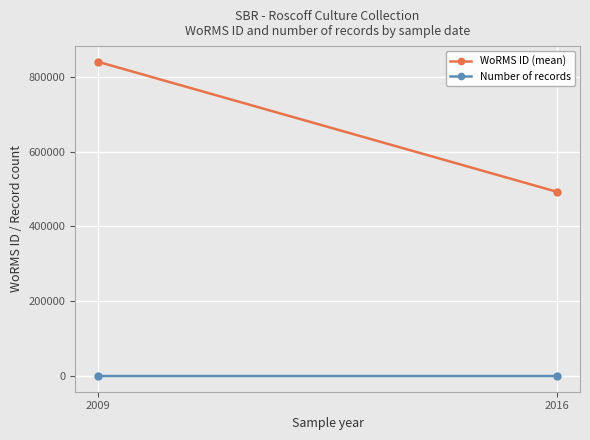

What is the total value across all series at 2016?

492448